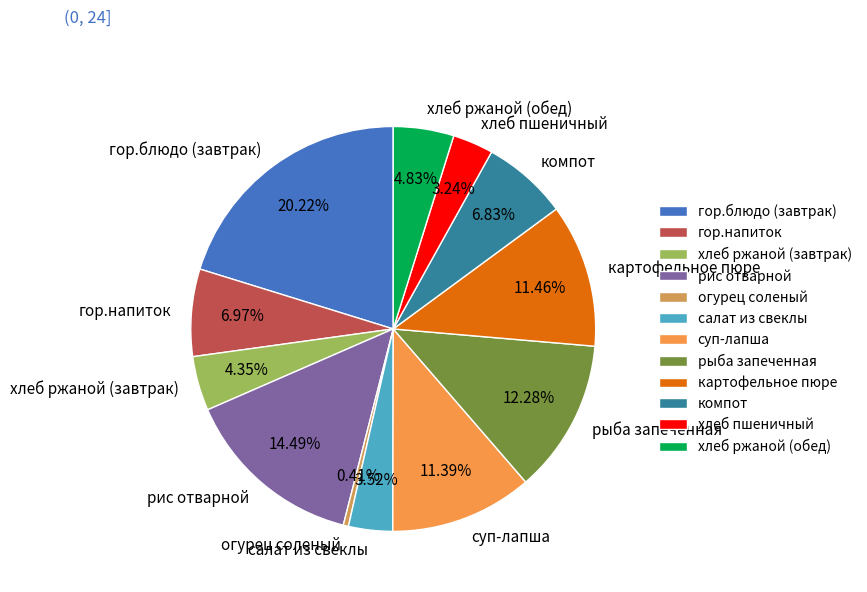

Does any single category account for the majority?

No